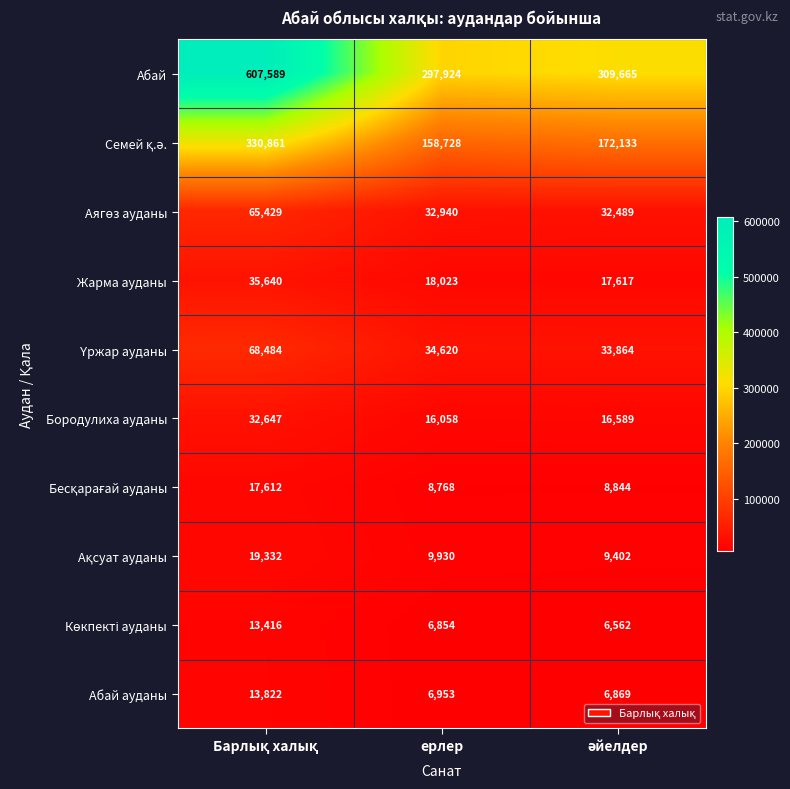

At how many categories does at least one series exceed 549402?

1